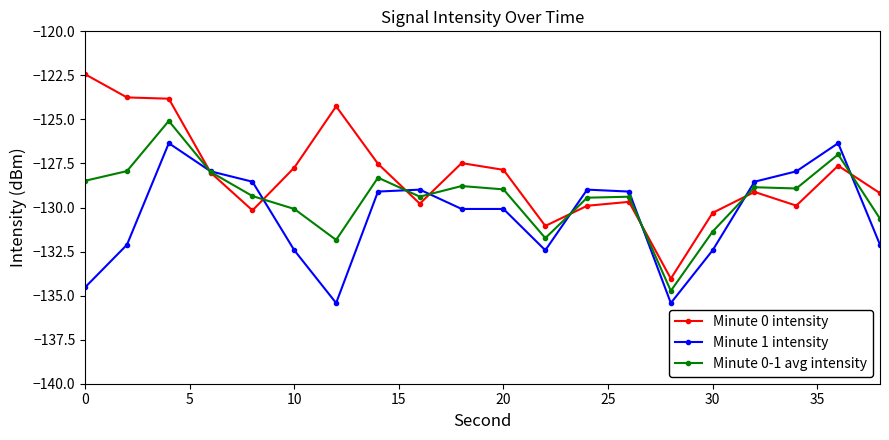

What is the value of the Minute 0 intensity point at the 2nd from the left?

-123.8